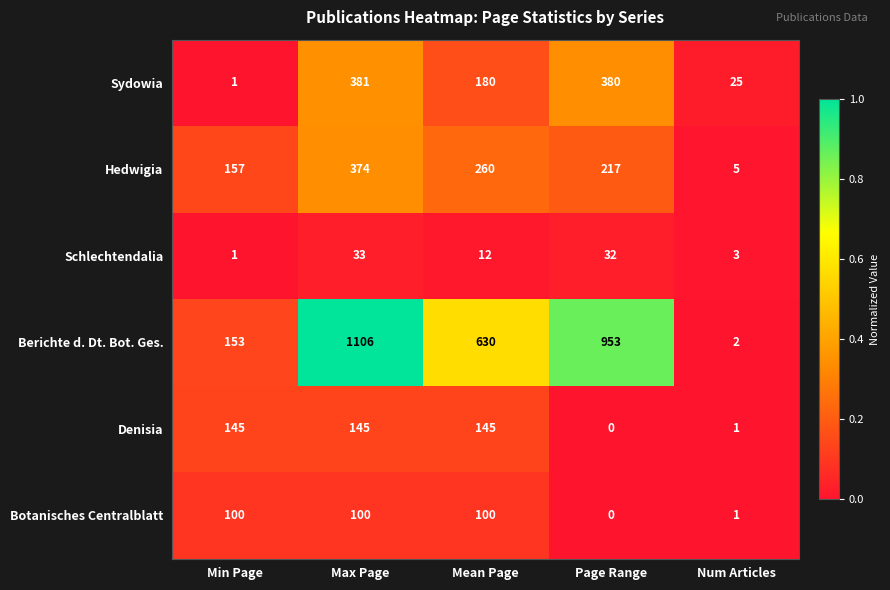

What is the maximum value shown in the chart?

1106